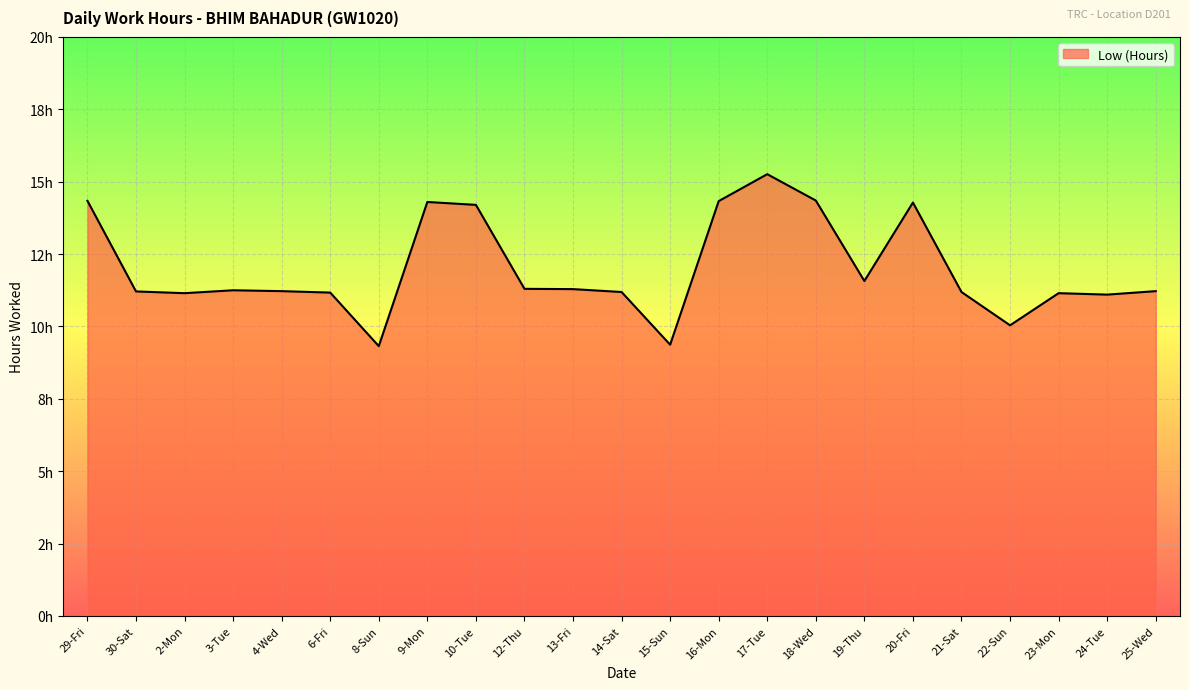

How many interior local valleys (lower than both neighbors) does the data have?

6